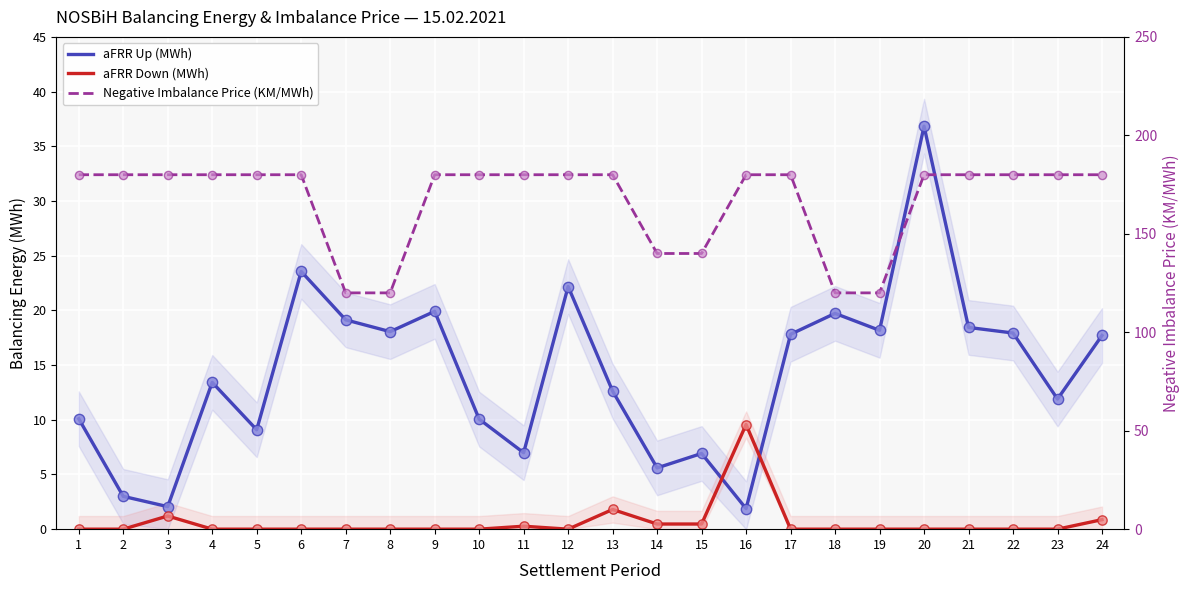

Is the value of aFRR Down (MWh) at 22 greater than the value of Negative Imbalance Price (KM/MWh) at 21?

No